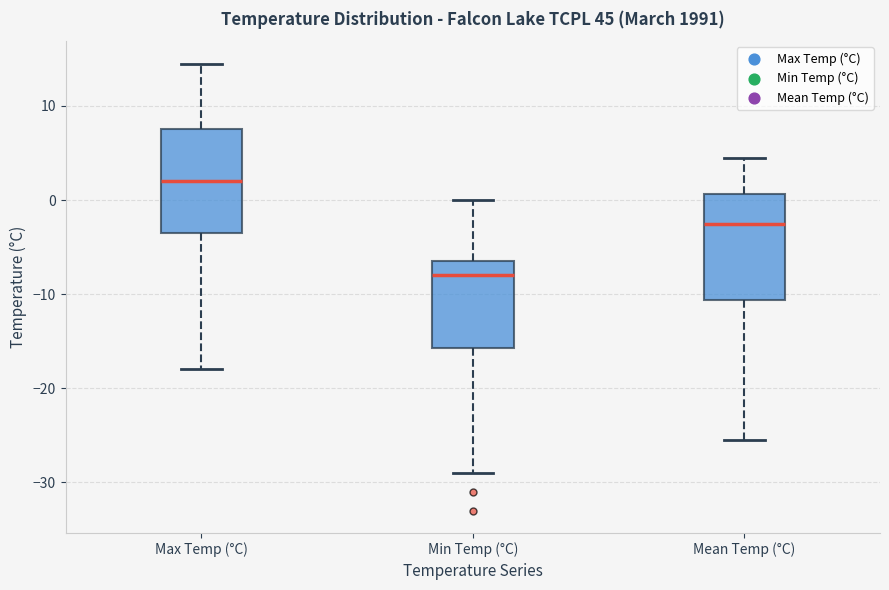

Reading left to right, transcribe this box plot: for each box, give where its median line is, the range the box spans, and where its two whiskers end, as read against the y-axis. The values are not printed on the chart, so give them approximately, as read against the axis.

Max Temp (°C): median 2, box -3 to 8, whiskers -18 to 15
Min Temp (°C): median -8, box -16 to -6, whiskers -29 to 0
Mean Temp (°C): median -2, box -11 to 1, whiskers -25 to 5